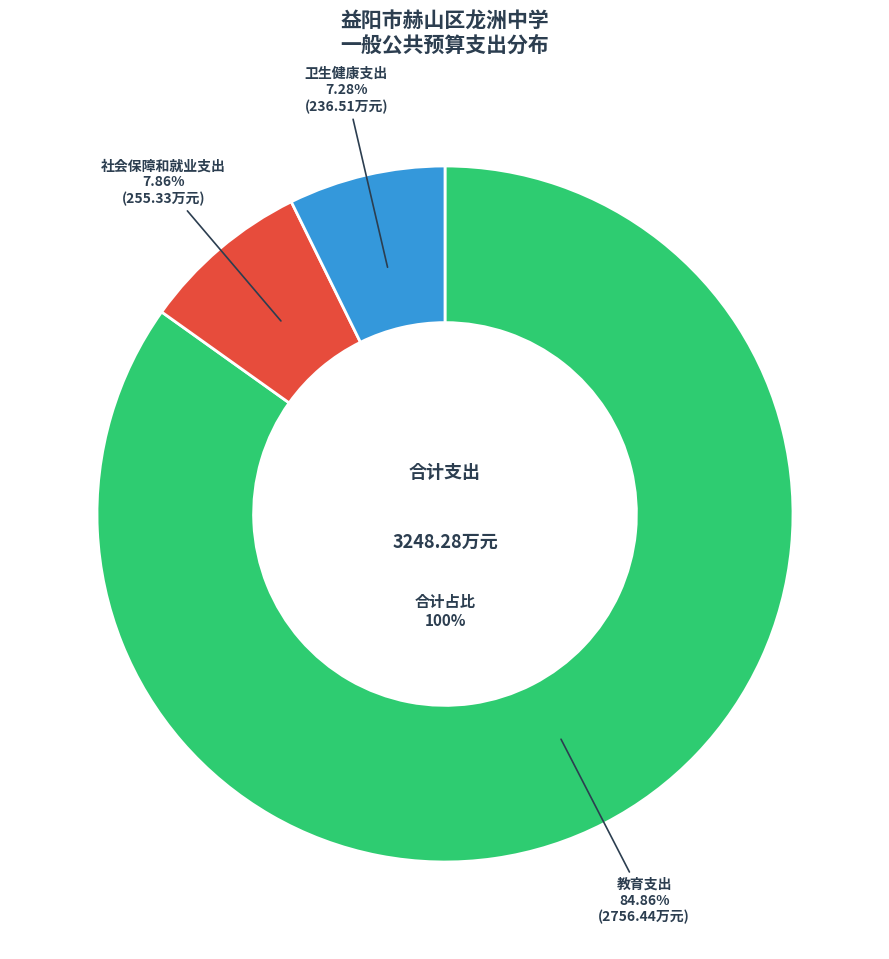

The 社会保障和就业支出 slice represents 1% of the pie. True or false?

False